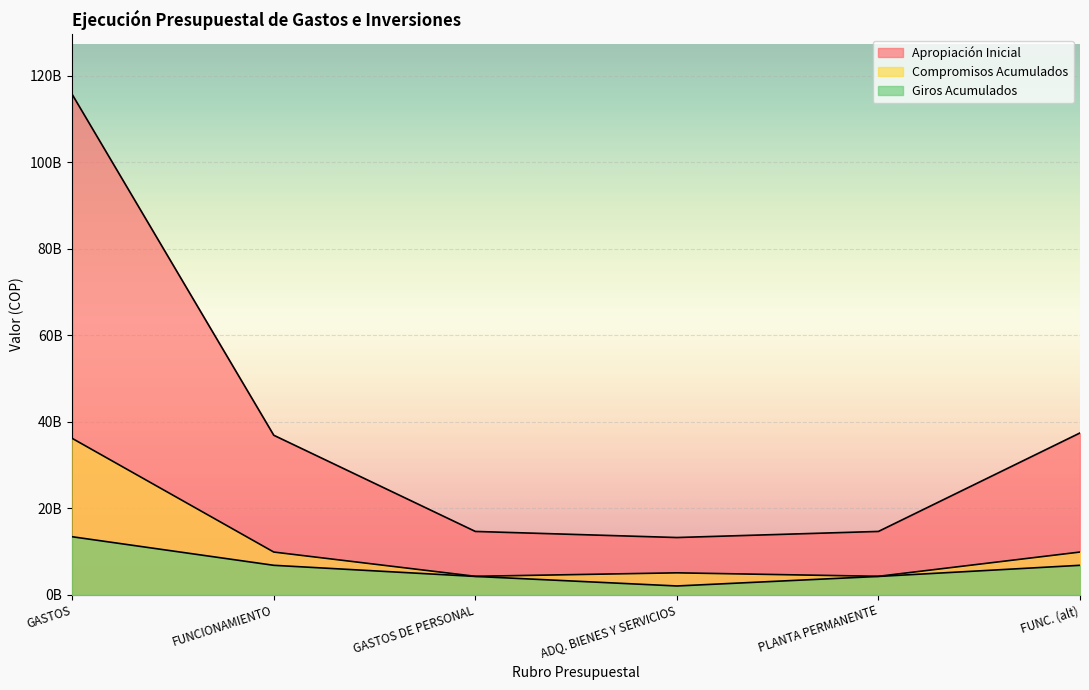

What are all the series names shown in the legend?

Apropiación Inicial, Compromisos Acumulados, Giros Acumulados